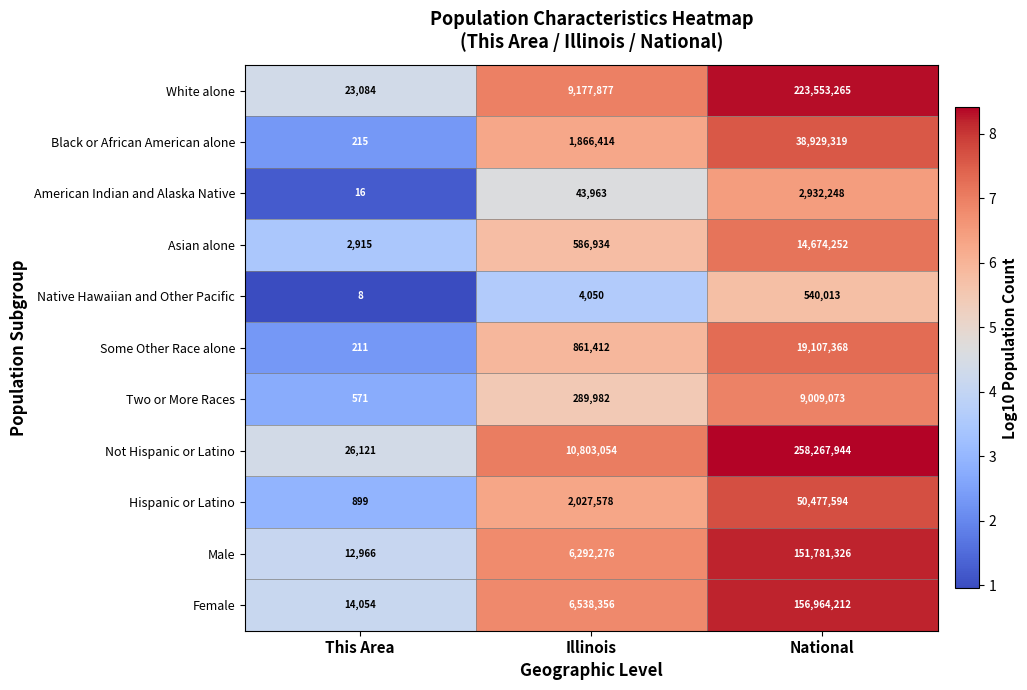

How many data points does each series have?

3